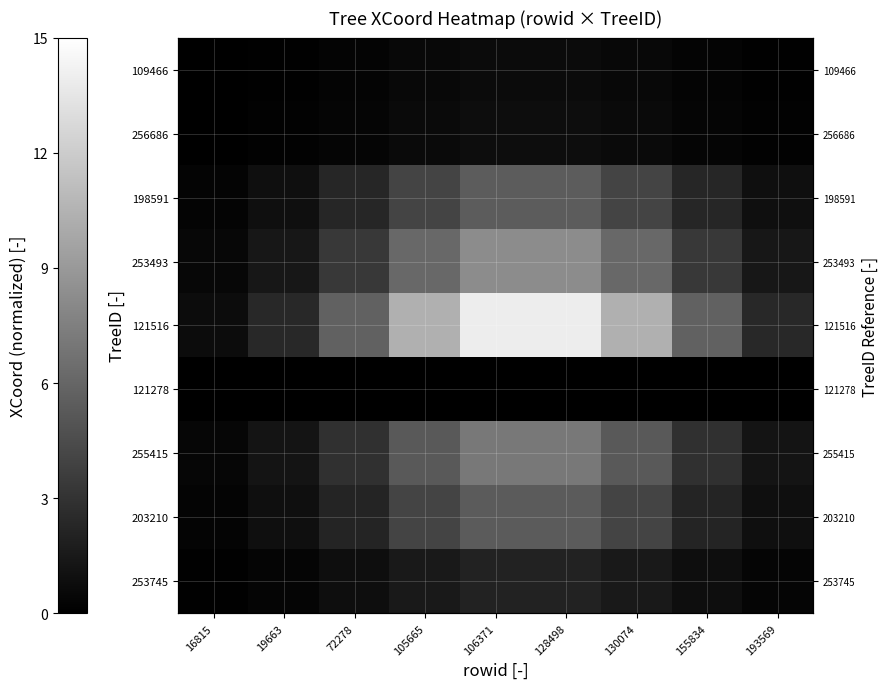

What is the difference between the highest and lowest values at 19663?

2.4